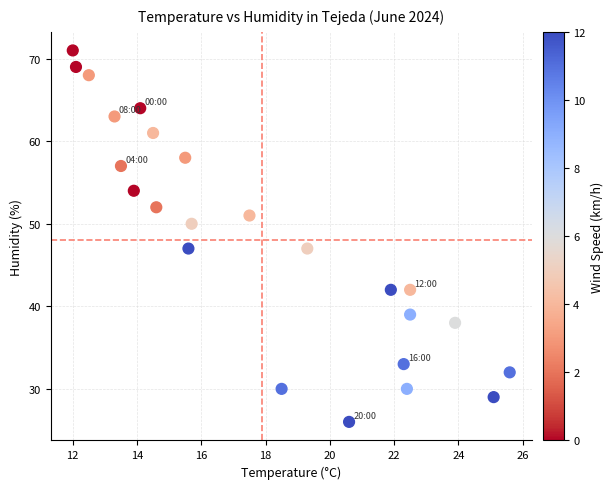

What is the range of Y values (max minus min)?

45